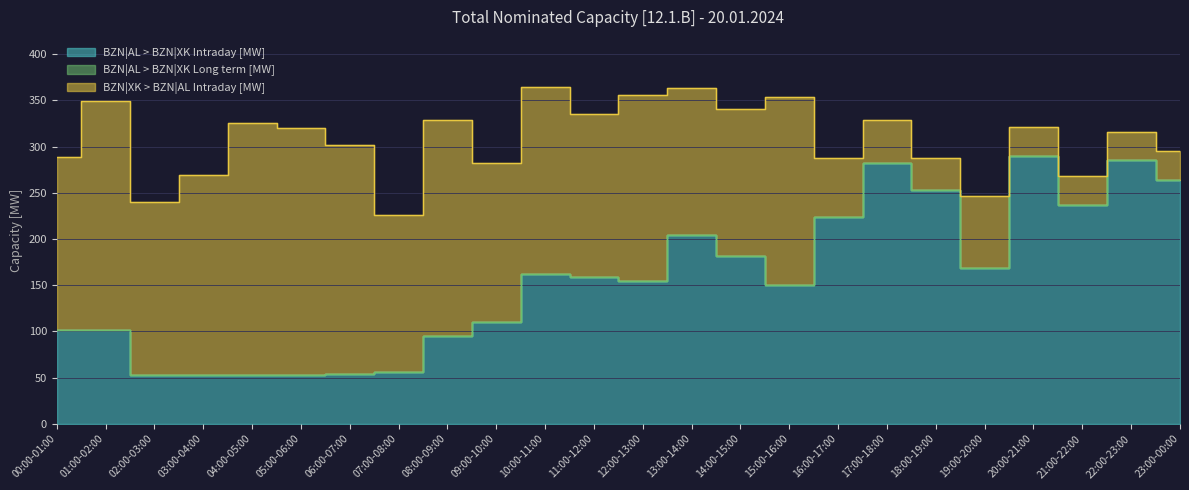

The value of BZN|AL > BZN|XK Intraday [MW] at 21:00-22:00 is 148. True or false?

False